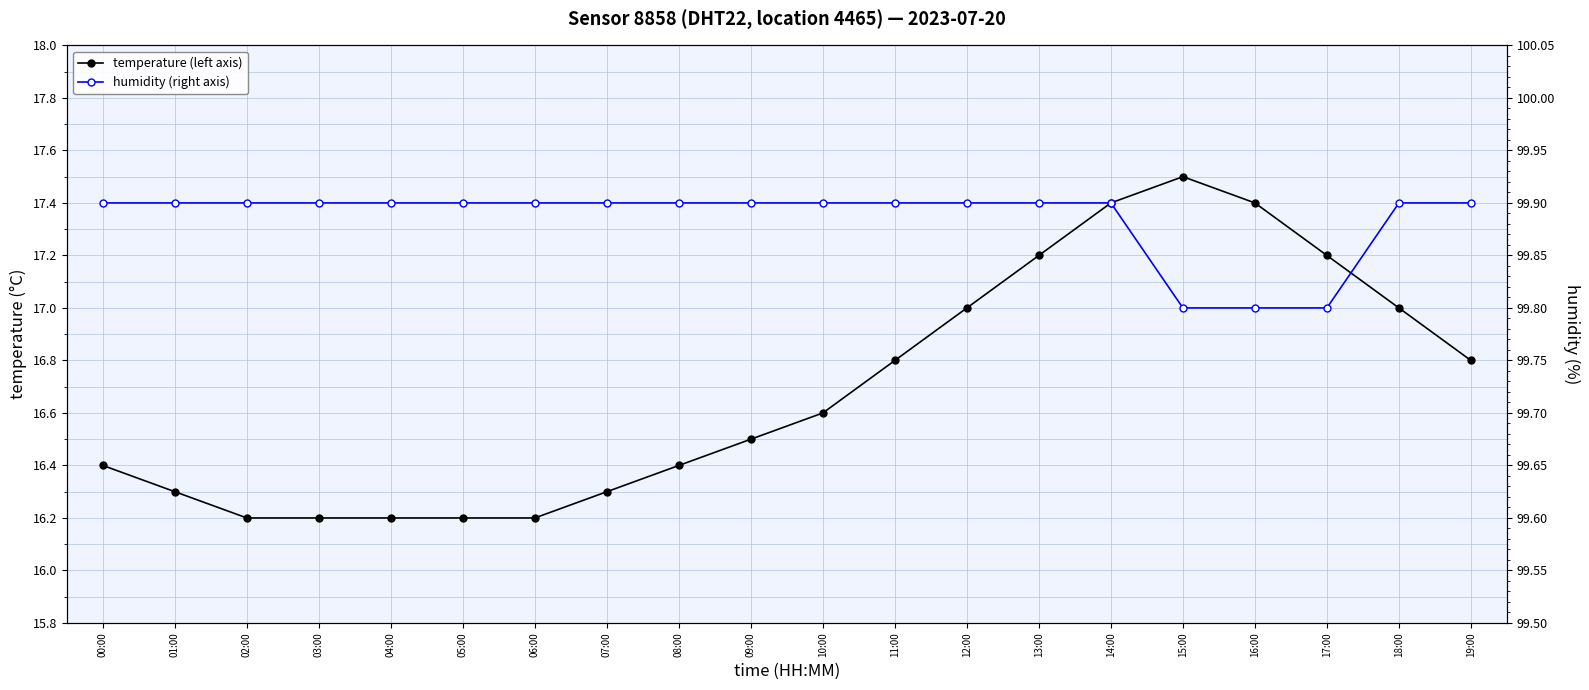

Which label corresponds to the smallest value in the chart?

02:00